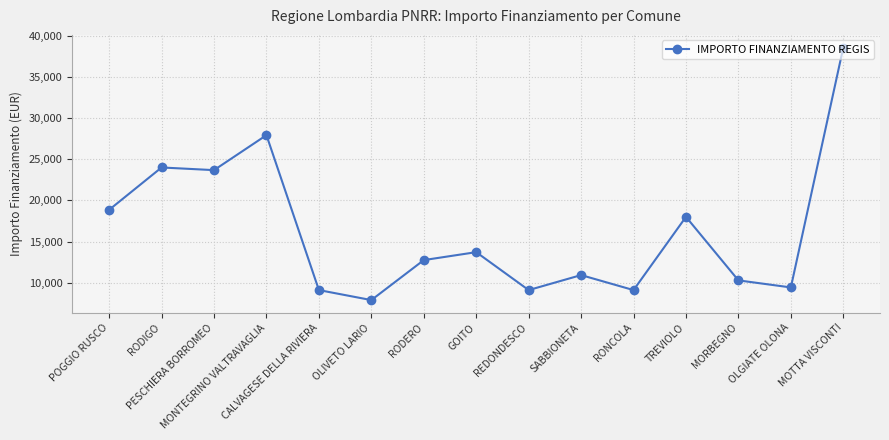

How many interior local valleys (lower than both neighbors) does the data have?

5